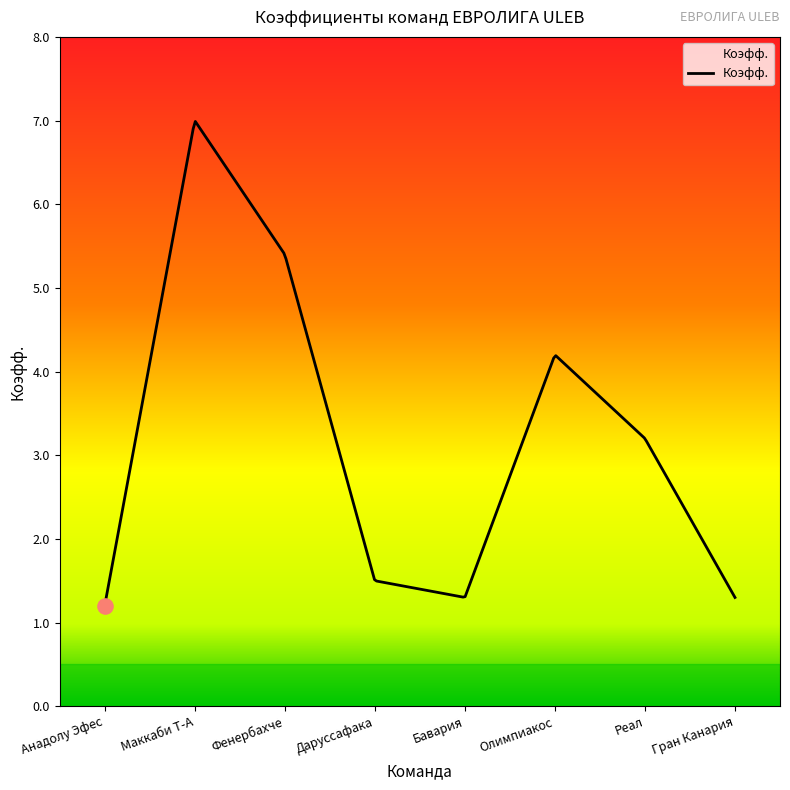

What is the smallest value displayed?

1.2